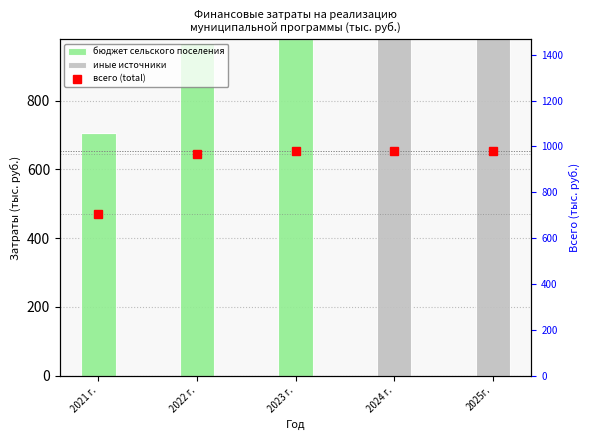

Reading right to left, list all the values displayed in this chart.

бюджет сельского поселения: 2025г.=0.0	2024 г.=0.0	2023 г.=977.8	2022 г.=967.8	2021 г.=704.5
иные источники: 2025г.=977.8	2024 г.=977.8	2023 г.=0.0	2022 г.=0.0	2021 г.=0.0
всего (total): 2025г.=977.8	2024 г.=977.8	2023 г.=977.8	2022 г.=967.8	2021 г.=704.5